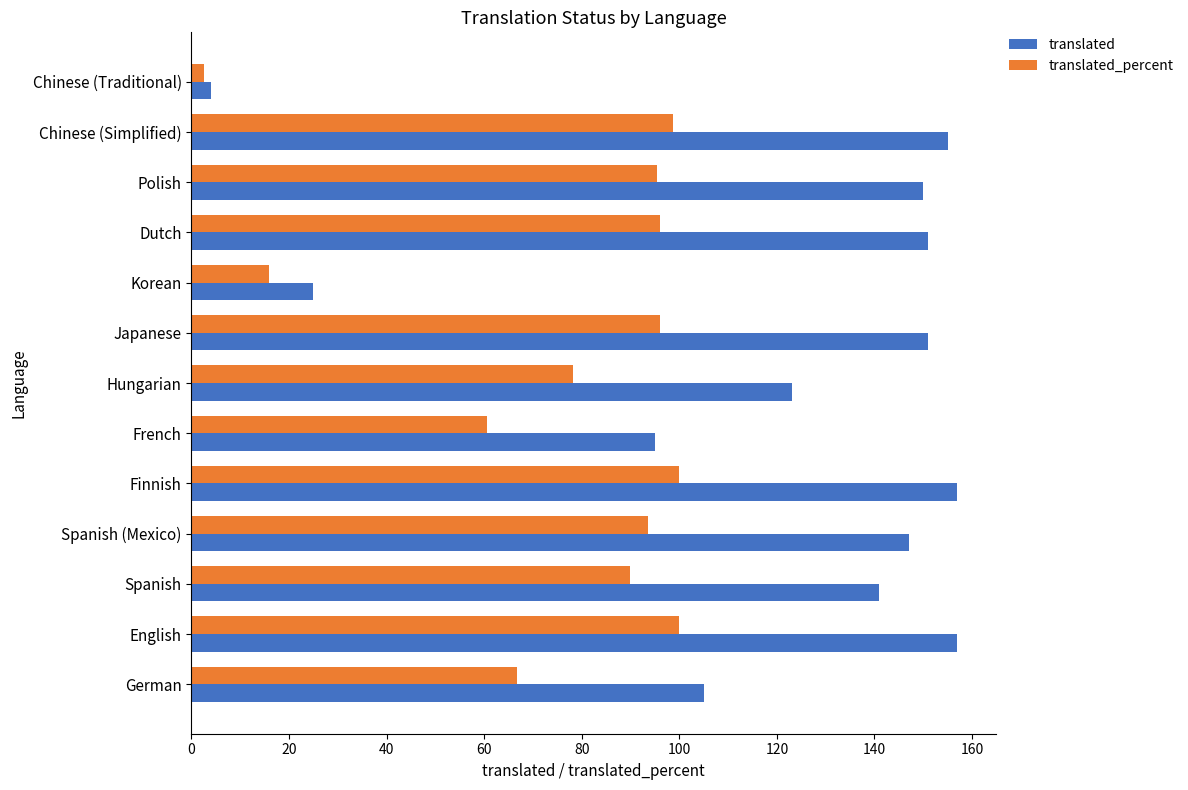

The value of translated at French is 95.0. True or false?

True